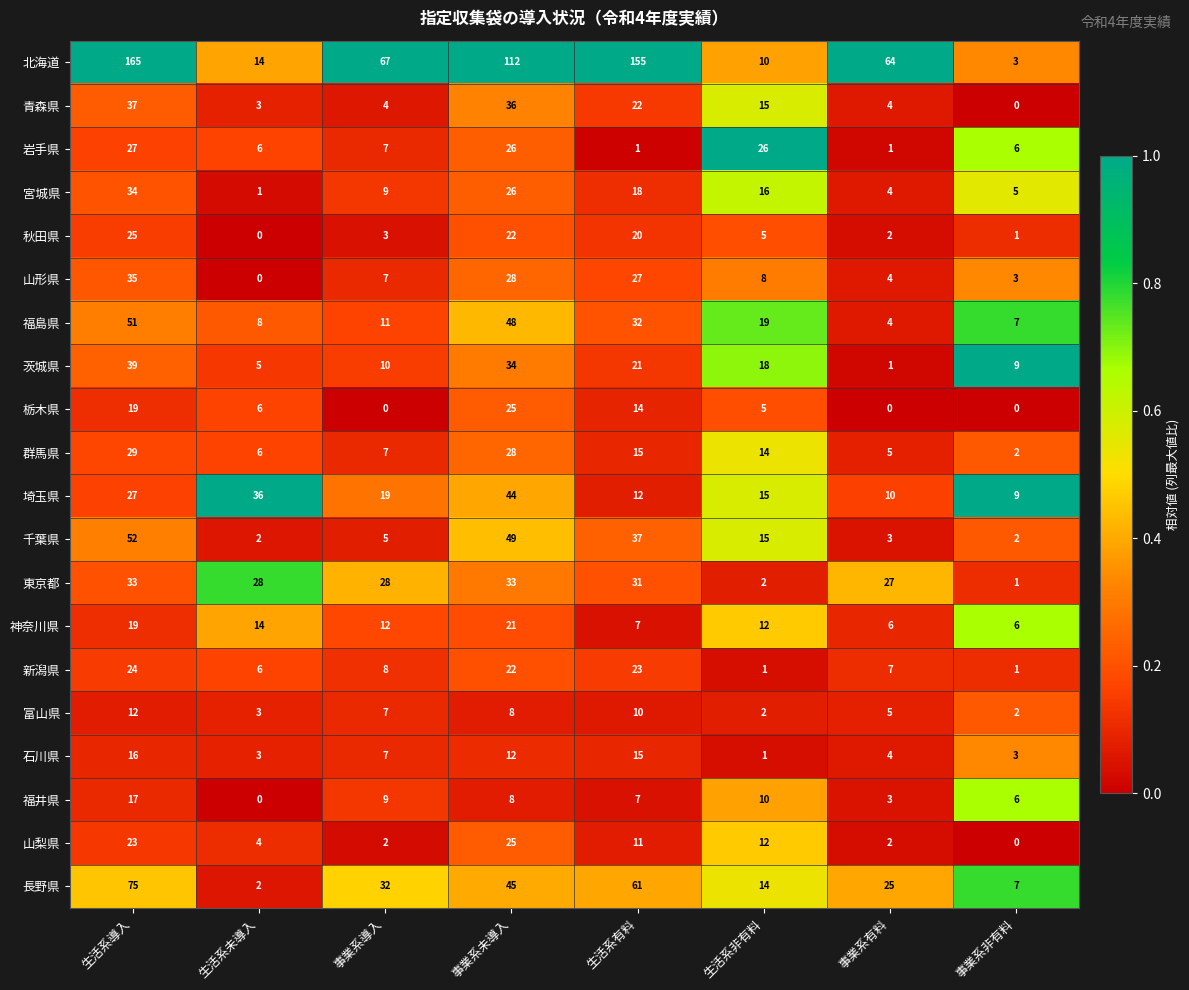

The value of 栃木県 at 生活系導入 is 33. True or false?

False